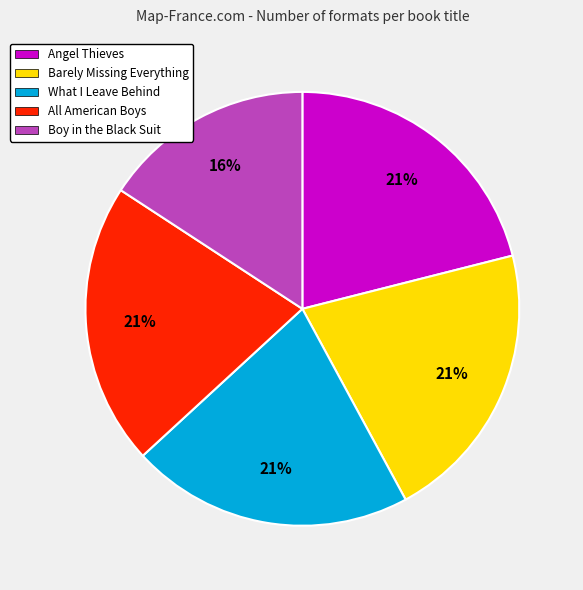

How many segments does this pie chart have?

5